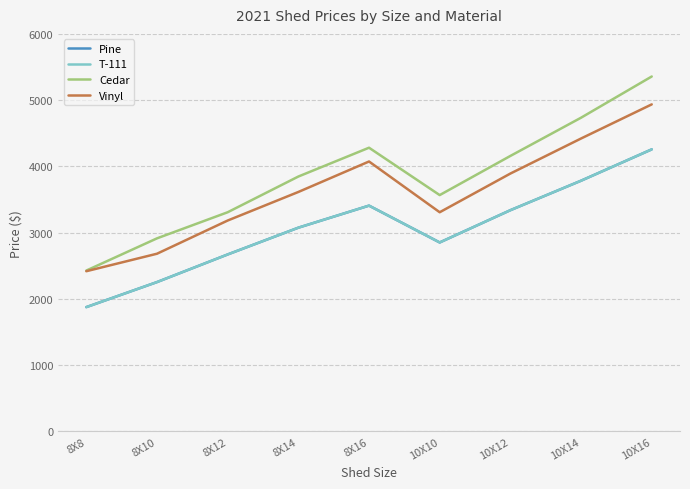

Where does the Vinyl series first go above 3614?

8X16